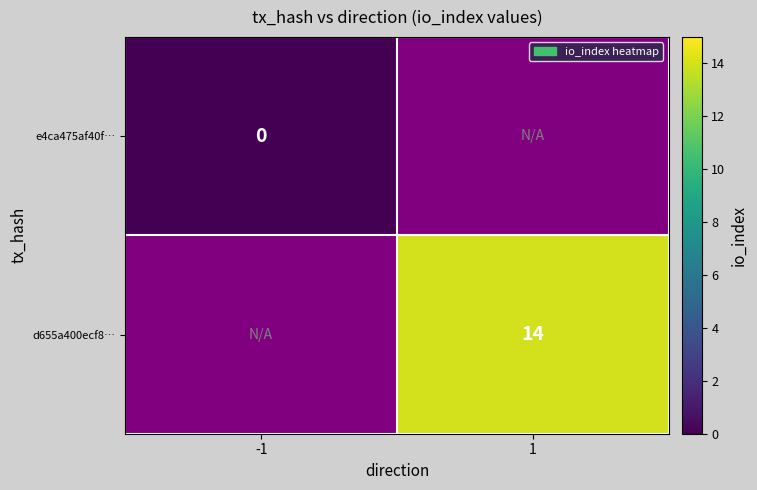

Is it true that d655a400ecf8… equals 7 at 1?

False